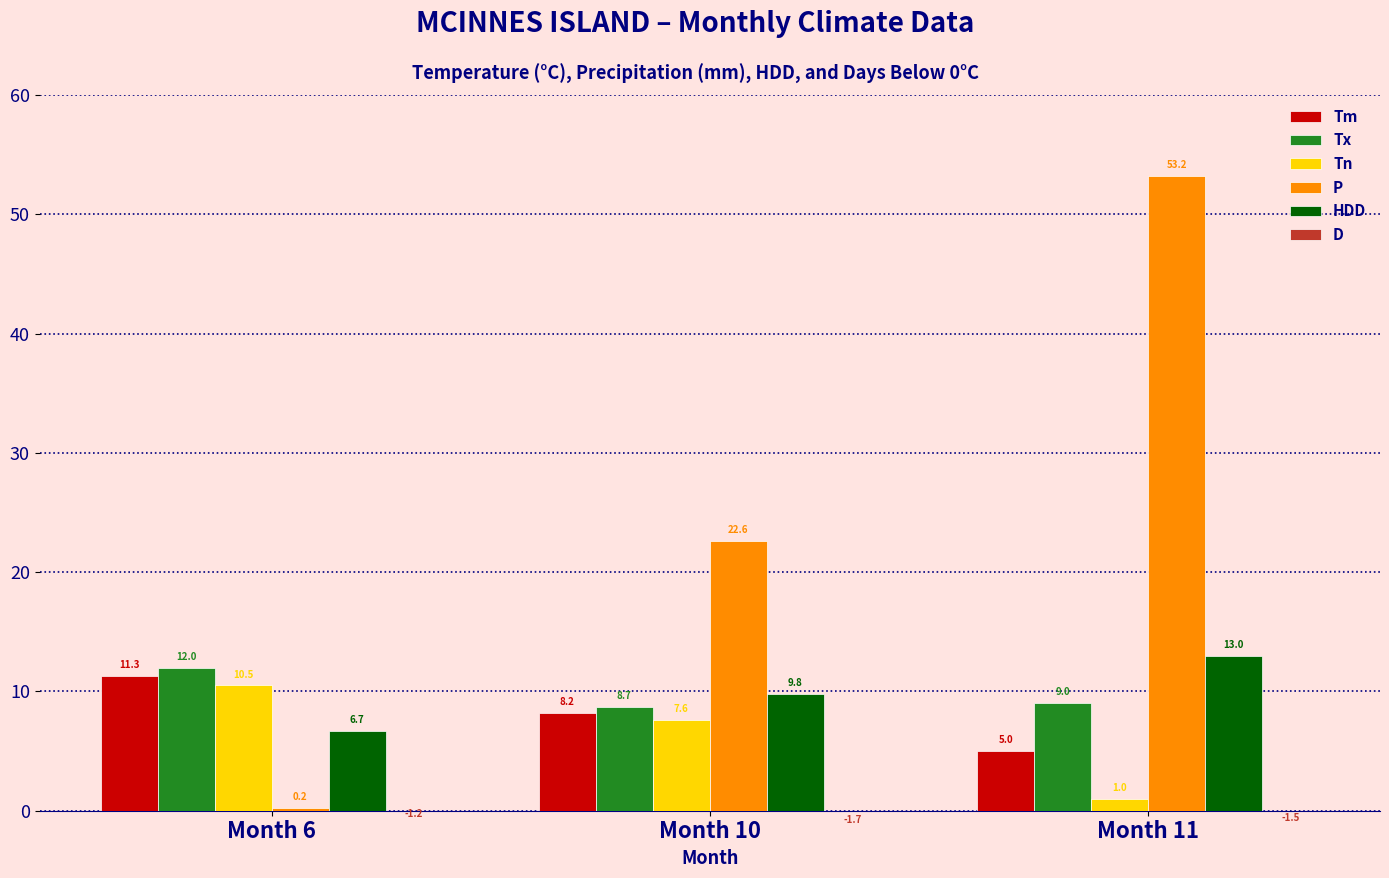

What is the sum of the Tn values at Month 10 and Month 11?

8.6